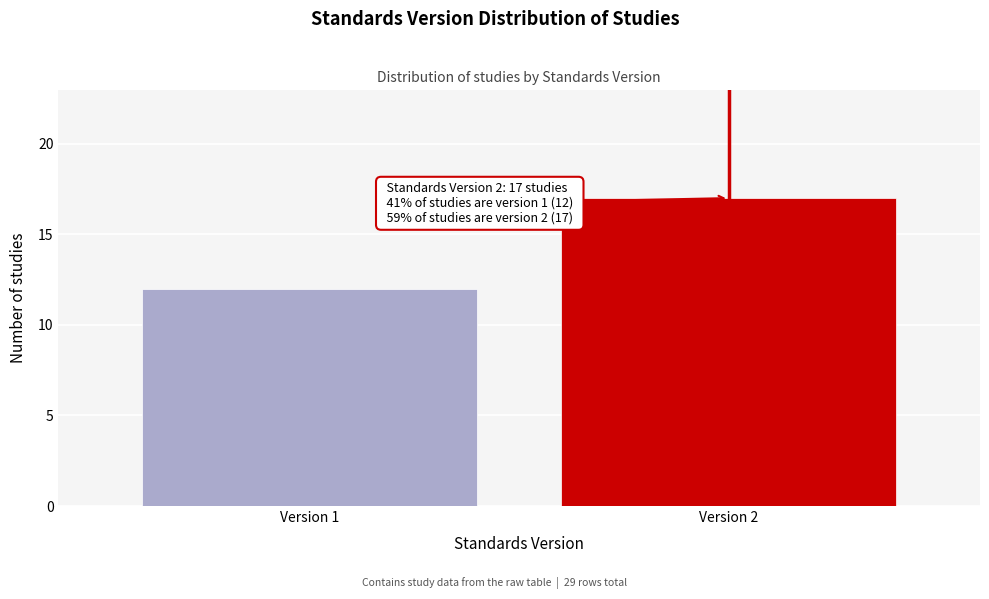

Reading left to right, list all the values displayed in this chart.

12	17